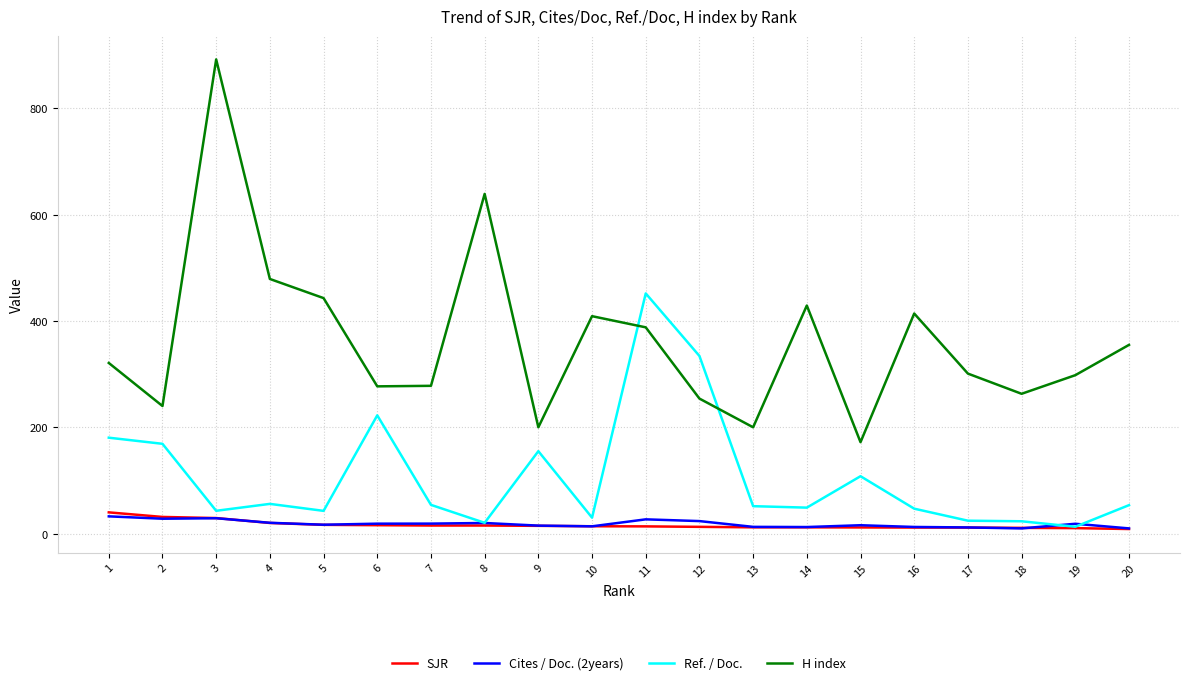

Is it true that Ref. / Doc. equals 53.5 at 20?

True